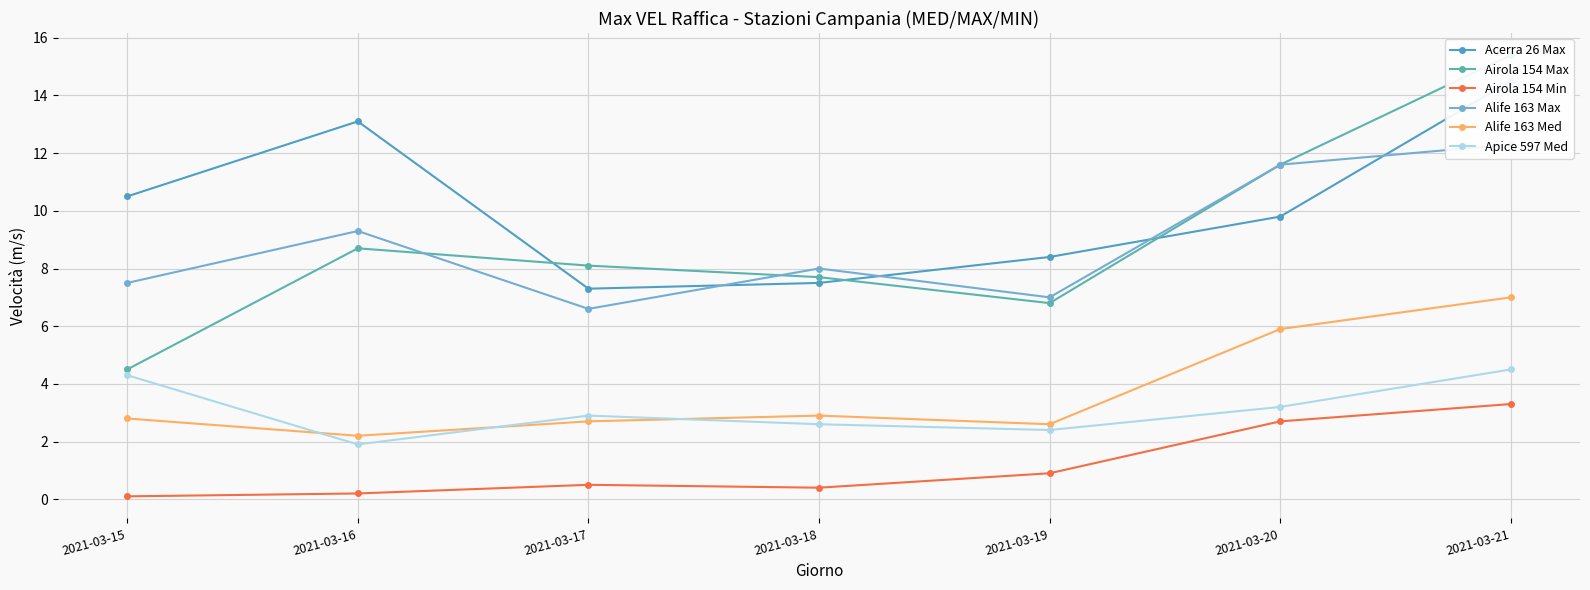

Reading left to right, what are all the values shown in this chart?

Acerra 26 Max: 2021-03-15=10.5	2021-03-16=13.1	2021-03-17=7.3	2021-03-18=7.5	2021-03-19=8.4	2021-03-20=9.8	2021-03-21=14.5
Airola 154 Max: 2021-03-15=4.5	2021-03-16=8.7	2021-03-17=8.1	2021-03-18=7.7	2021-03-19=6.8	2021-03-20=11.6	2021-03-21=15.4
Airola 154 Min: 2021-03-15=0.1	2021-03-16=0.2	2021-03-17=0.5	2021-03-18=0.4	2021-03-19=0.9	2021-03-20=2.7	2021-03-21=3.3
Alife 163 Max: 2021-03-15=7.5	2021-03-16=9.3	2021-03-17=6.6	2021-03-18=8.0	2021-03-19=7.0	2021-03-20=11.6	2021-03-21=12.3
Alife 163 Med: 2021-03-15=2.8	2021-03-16=2.2	2021-03-17=2.7	2021-03-18=2.9	2021-03-19=2.6	2021-03-20=5.9	2021-03-21=7.0
Apice 597 Med: 2021-03-15=4.3	2021-03-16=1.9	2021-03-17=2.9	2021-03-18=2.6	2021-03-19=2.4	2021-03-20=3.2	2021-03-21=4.5